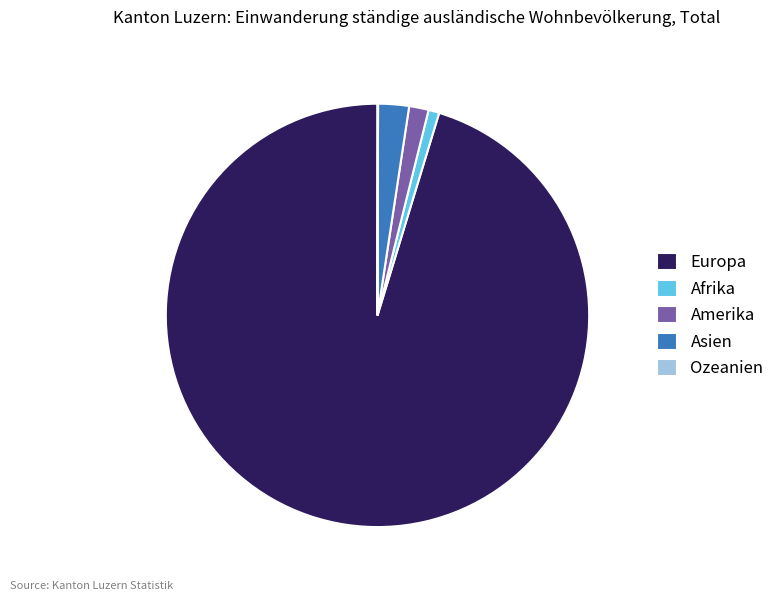

Which category has the biggest portion of the pie?

Europa